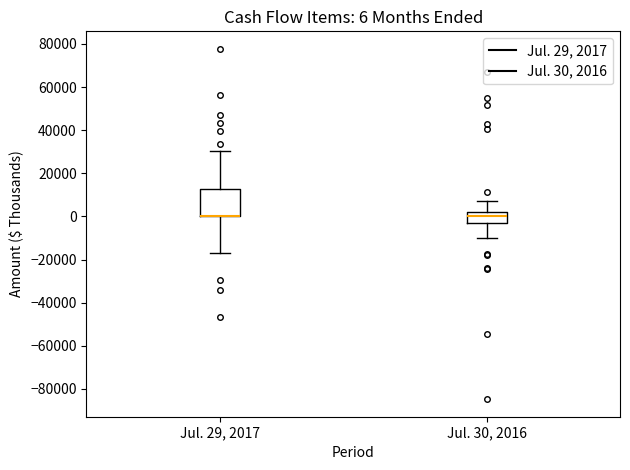

Which box is the tallest, from its lower edge to its upper edge?

Jul. 29, 2017